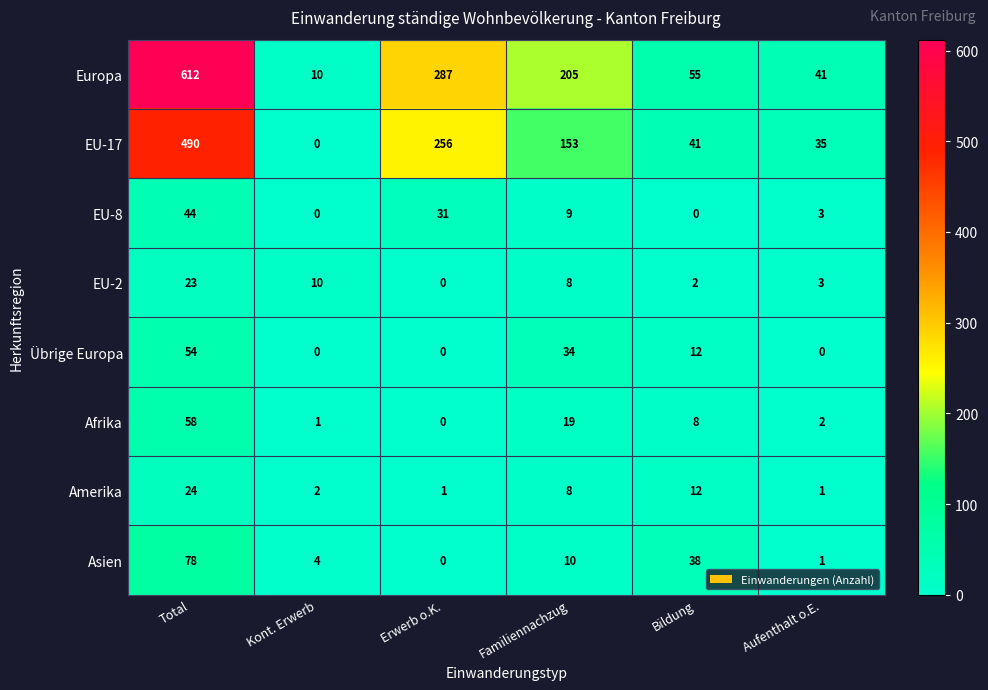

Rank the categories by EU-2 value from lowest to highest.

Erwerb o.K., Bildung, Aufenthalt o.E., Familiennachzug, Kont. Erwerb, Total